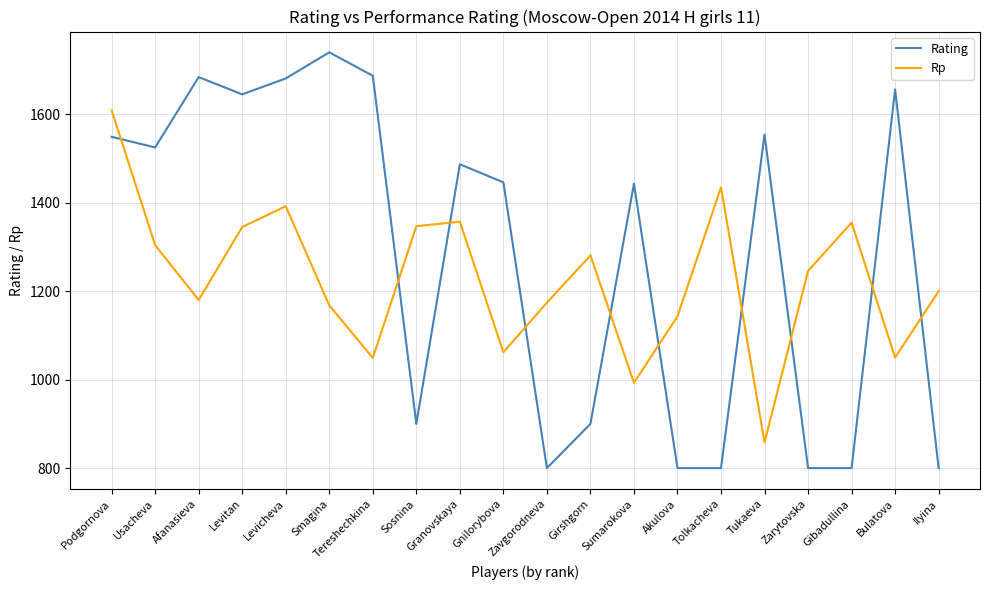

Is it true that Rp equals 1246 at Zarytovska?

True